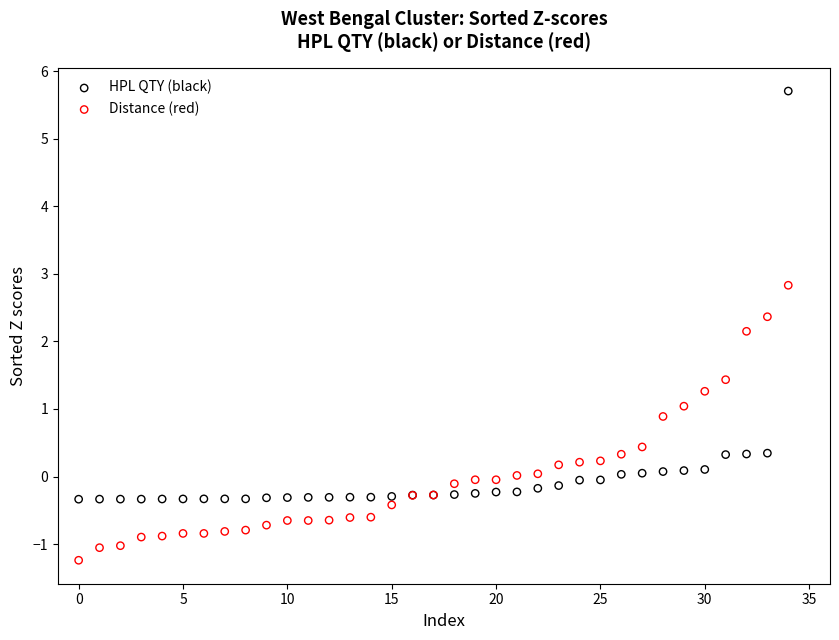

In the HPL QTY (black) series, what Y value is closest to 2?

0.3